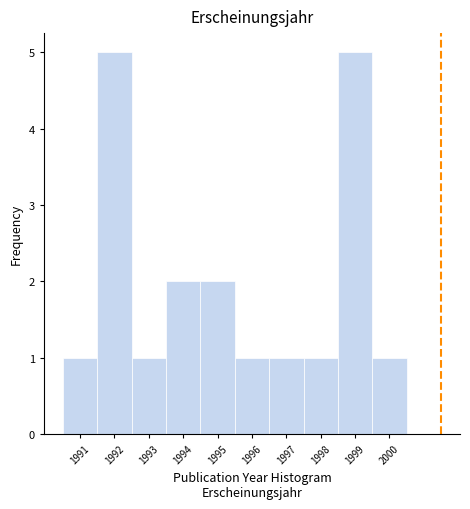

What is the height of the bar covering 1993.5 to 1994.5 on the x-axis? The values are not printed on the chart, so give them approximately, as read against the axis.

2